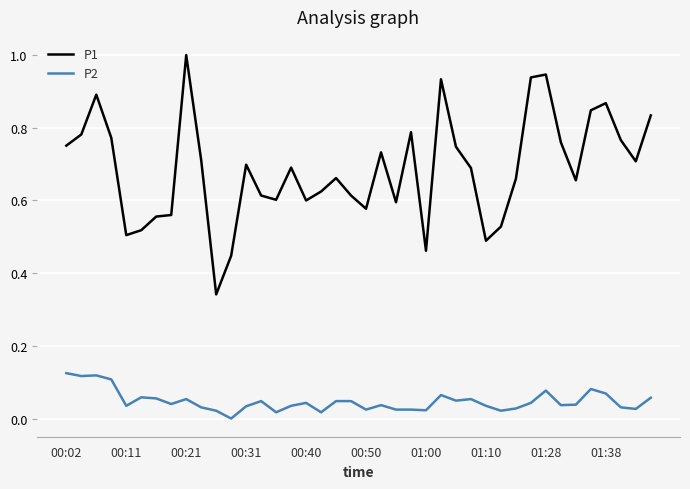

Which series has the largest total across all categories?

P1